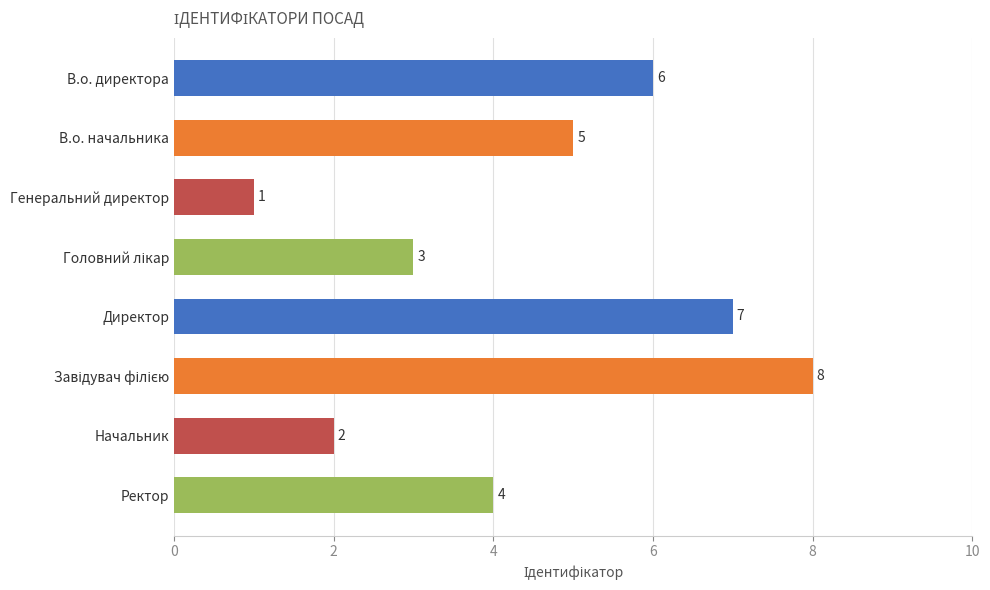

Which label corresponds to the smallest value in the chart?

Генеральний директор